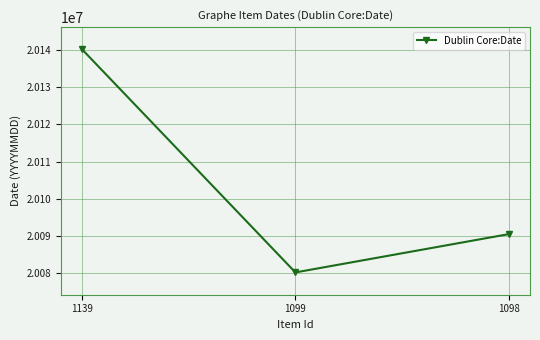

What is the change in value from 1139 to 1099?

-59901